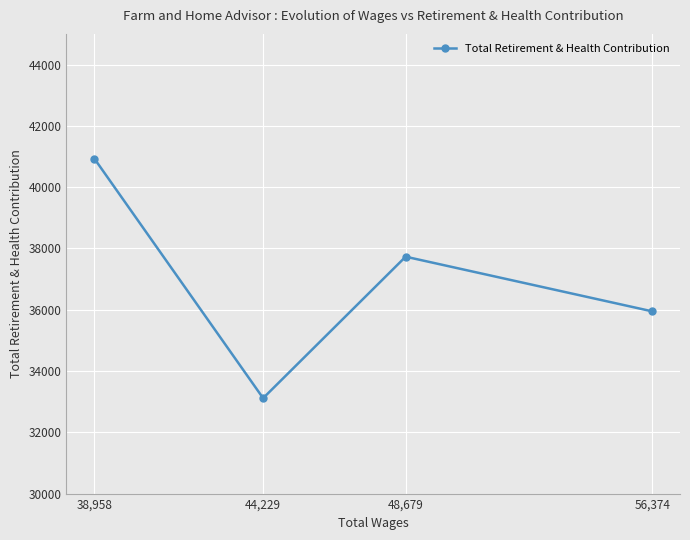

What is the minimum value shown in the chart?

33113